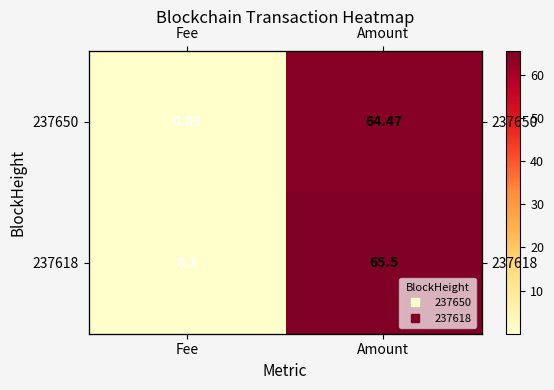

The value of 237650 at Fee is 0.0. True or false?

True